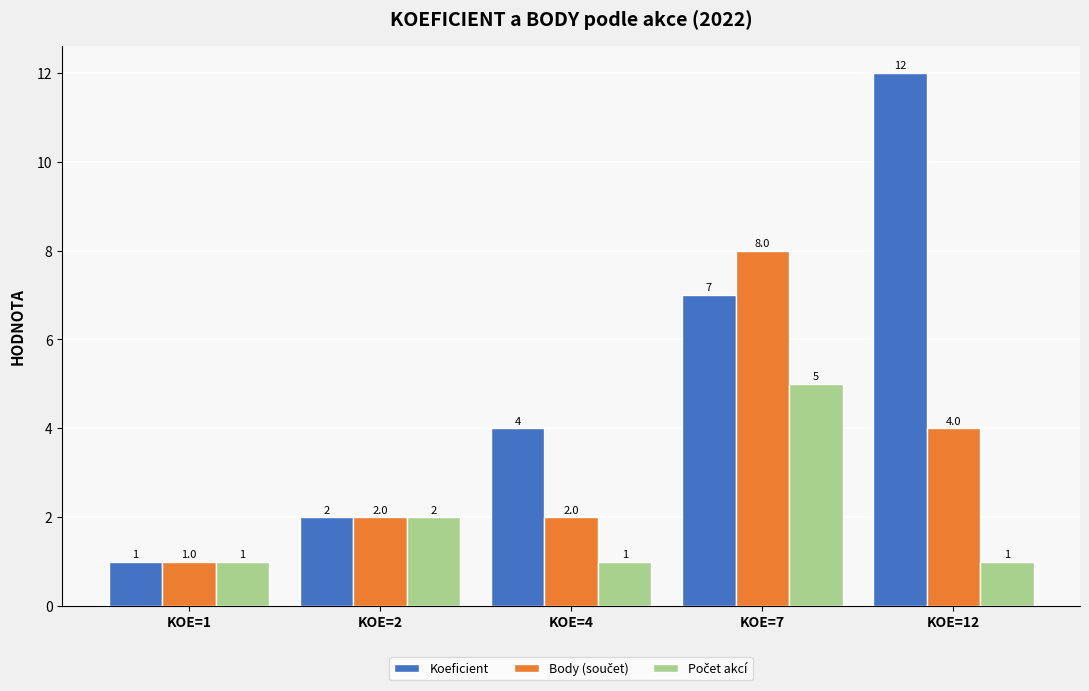

What is the difference between the second highest and minimum values in the Koeficient series?

6